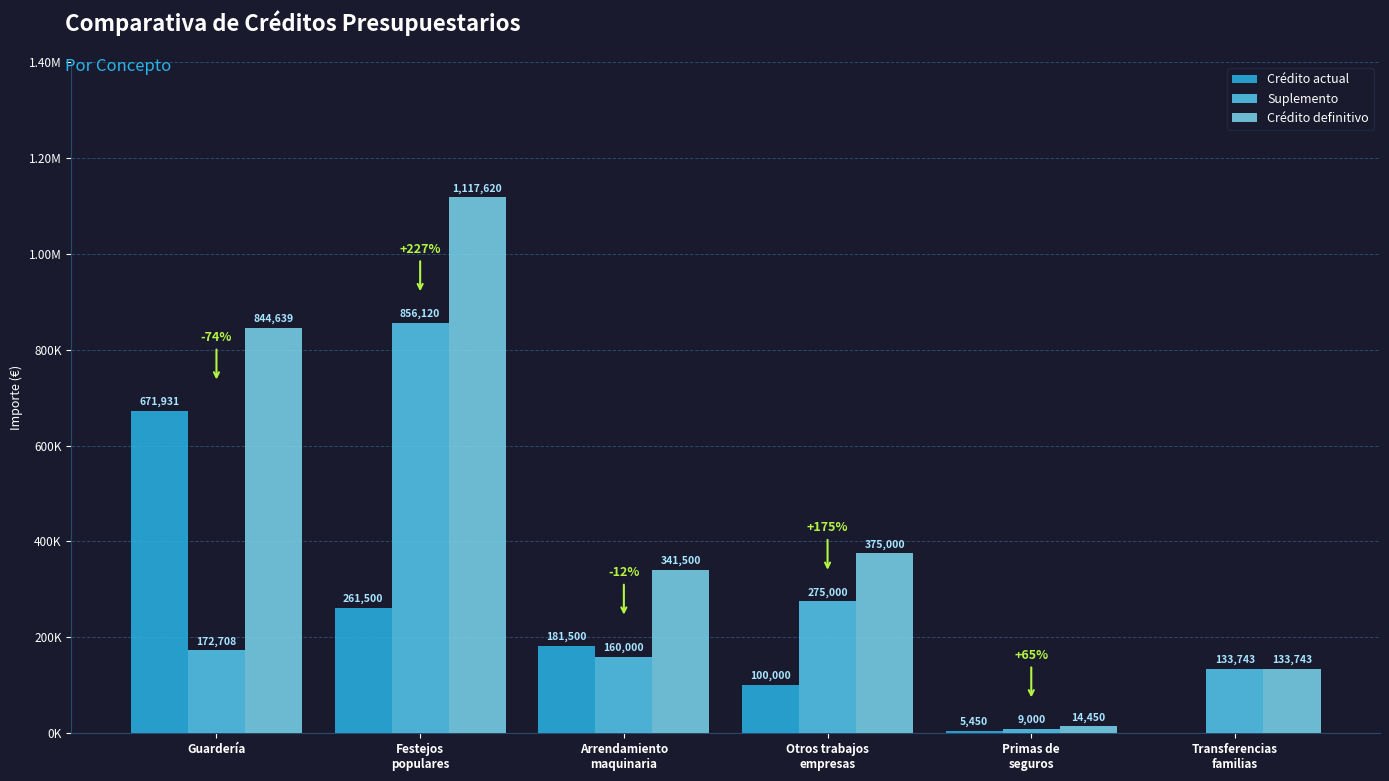

Does the chart contain stacked bars?

No